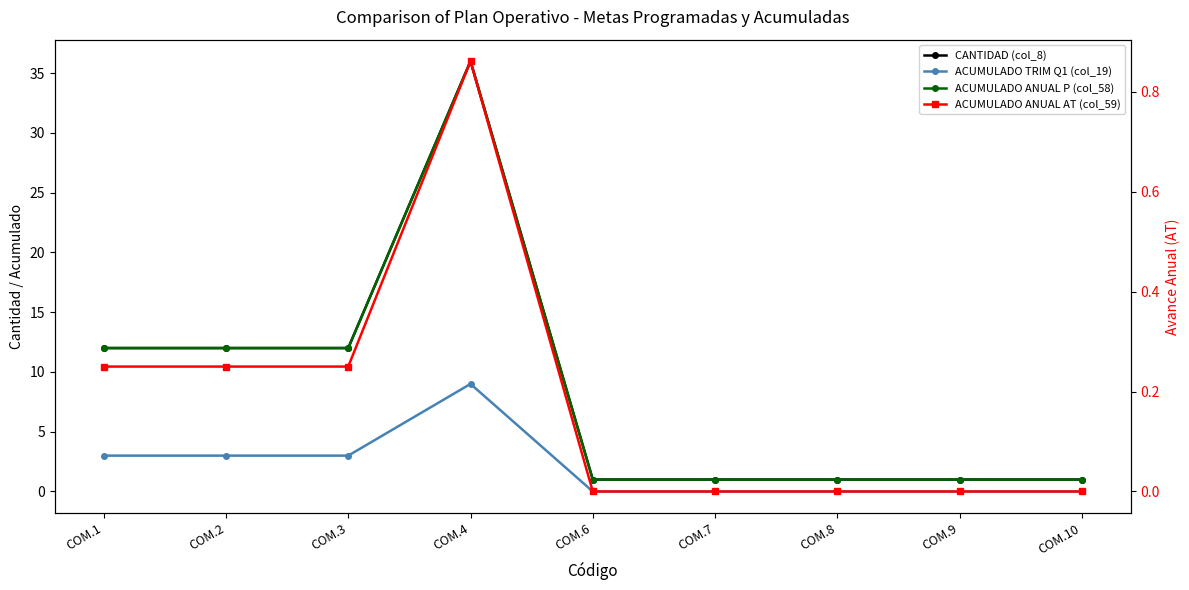

Is it true that ACUMULADO TRIM Q1 (col_19) equals 3.0 at COM.1?

True